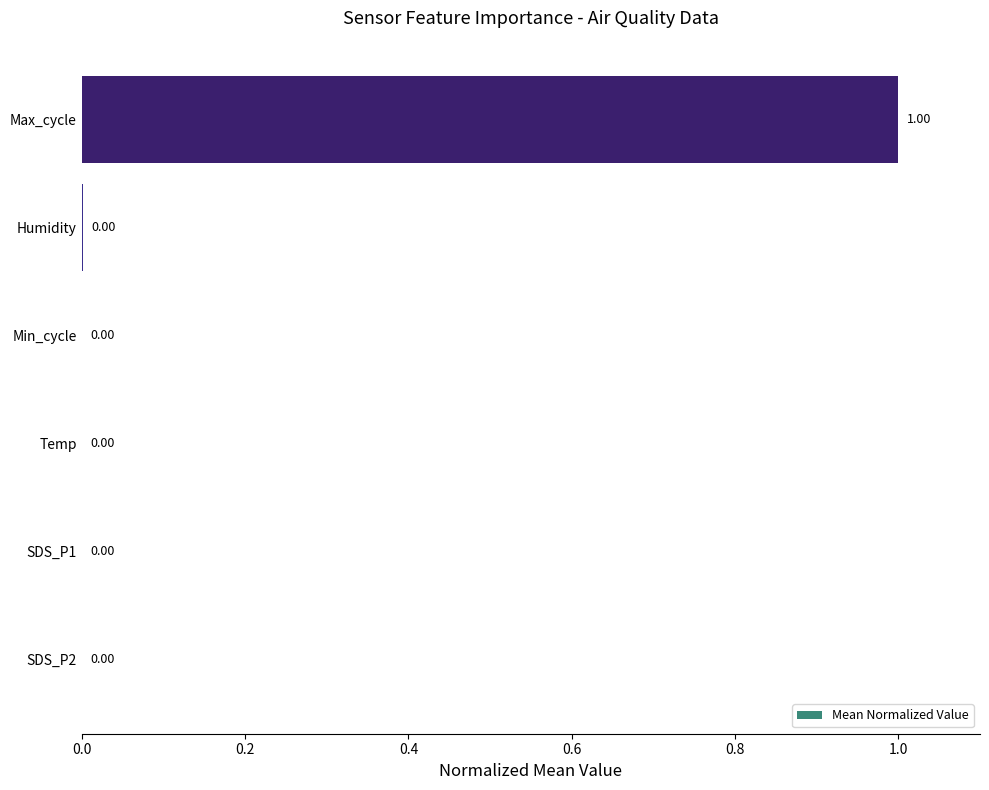

What is the maximum value shown in the chart?

1.0